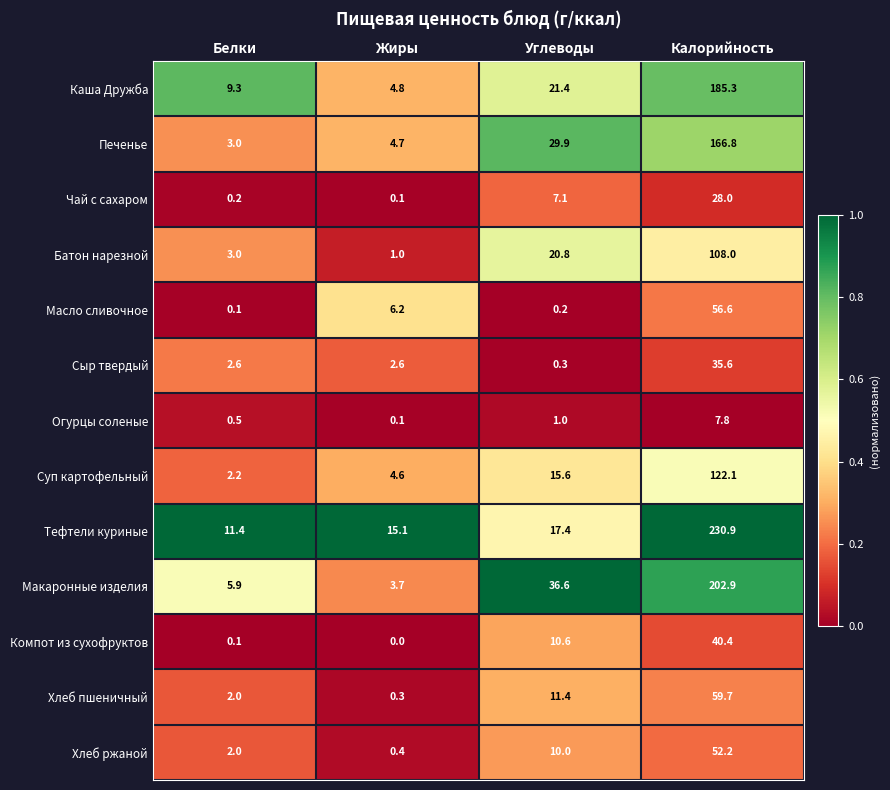

Rank the categories by Чай с сахаром value from lowest to highest.

Жиры, Белки, Углеводы, Калорийность